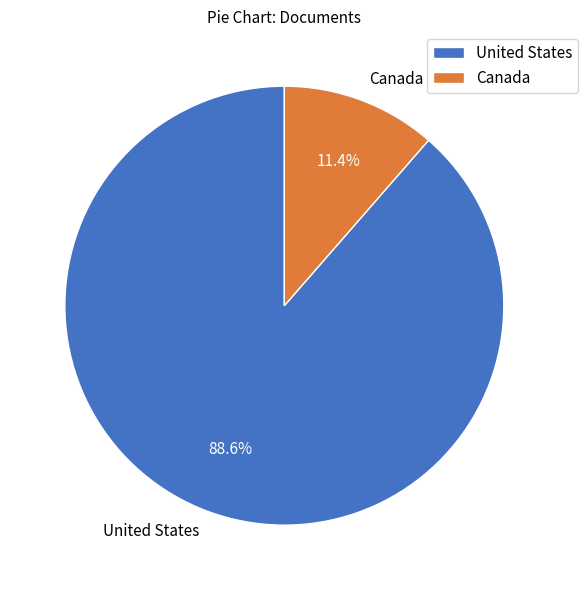

How many segments does this pie chart have?

2